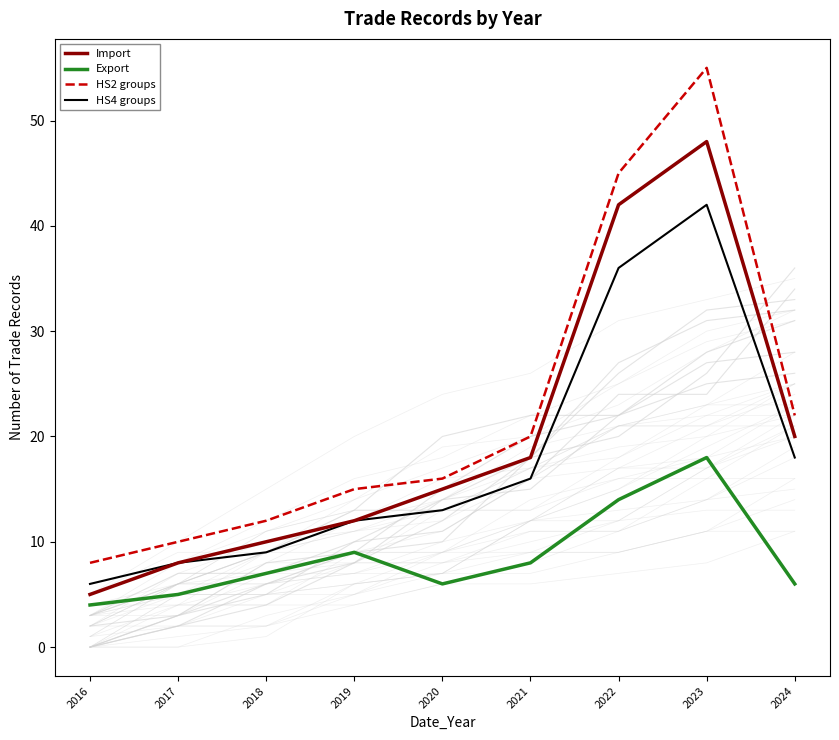

Which series has the widest spread of values?

HS2 groups